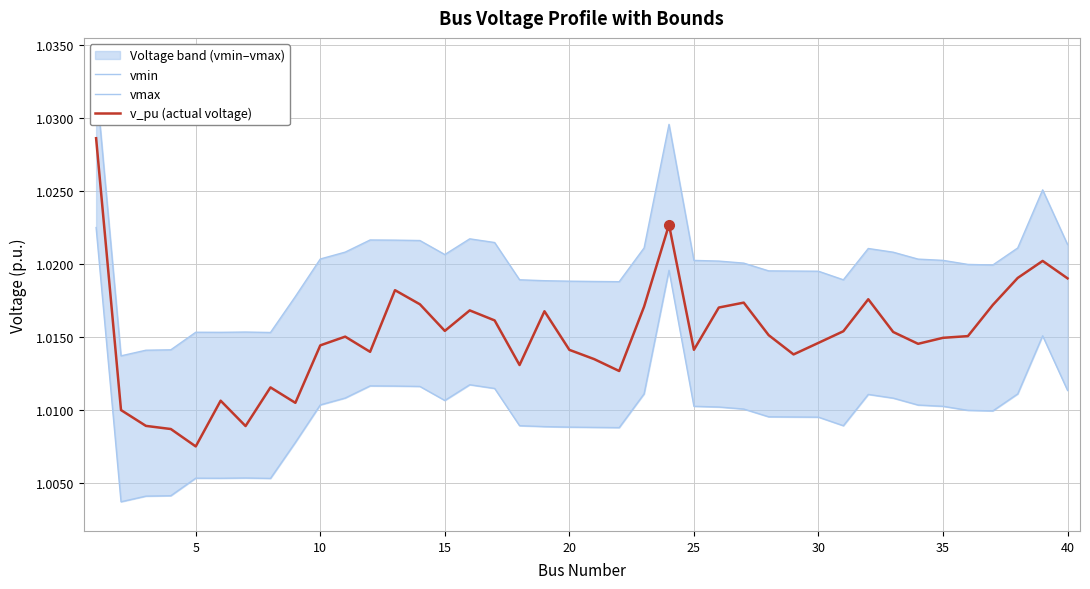

What is the value of the vmax point at the 10th from the left?

1.0